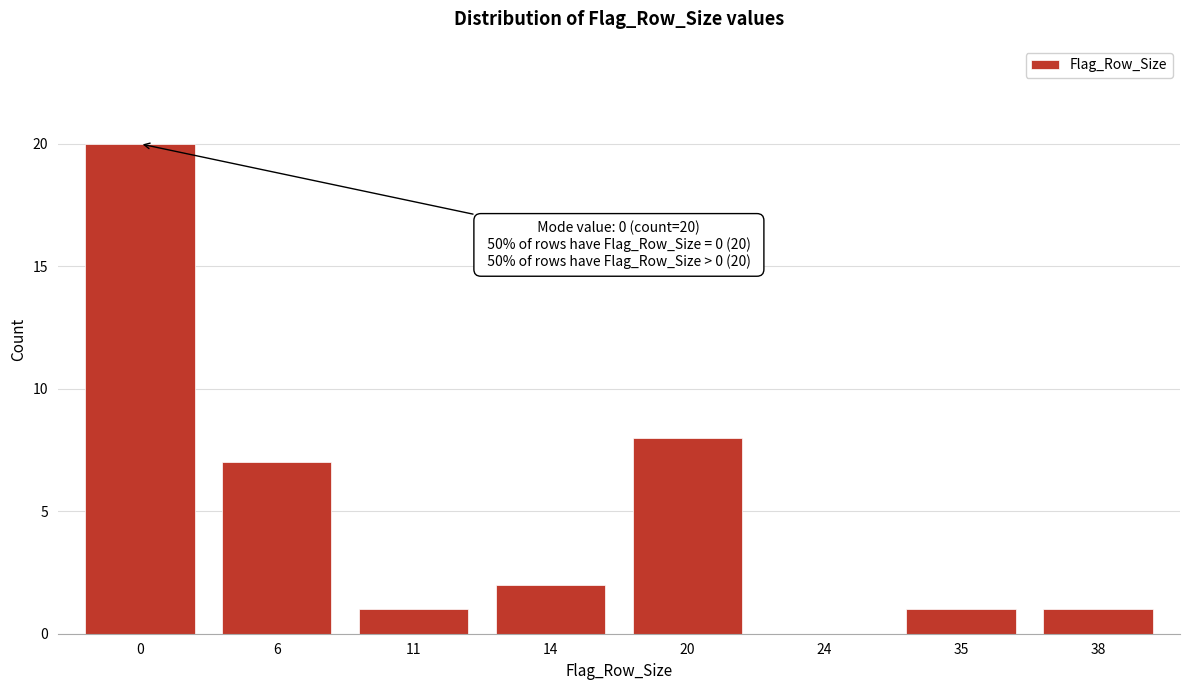

Reading right to left, list all the values displayed in this chart.

38=1	35=1	24=0	20=8	14=2	11=1	6=7	0=20